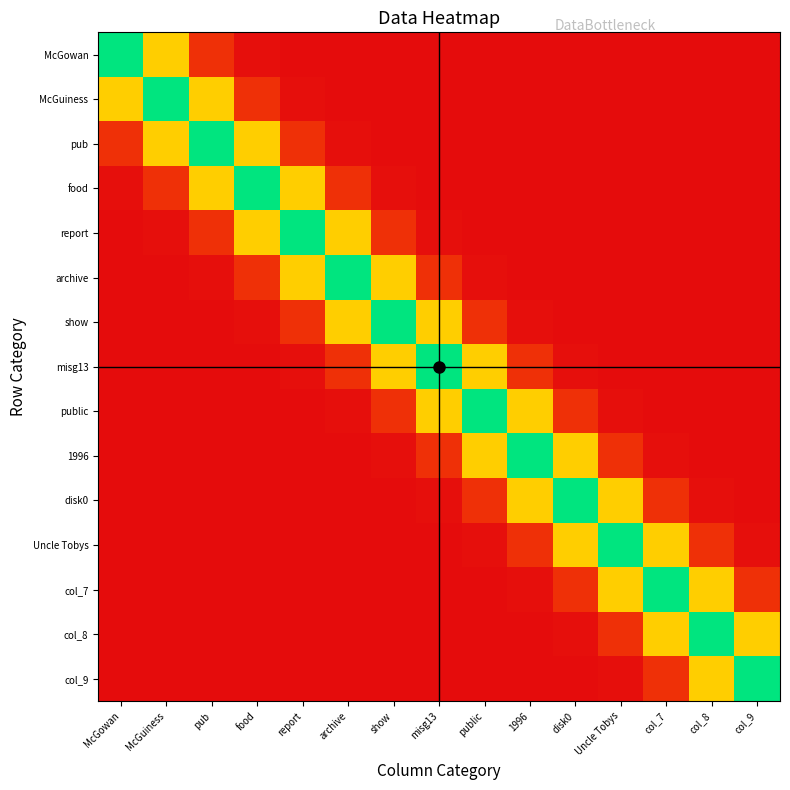

Which series has the largest total across all categories?

misg13